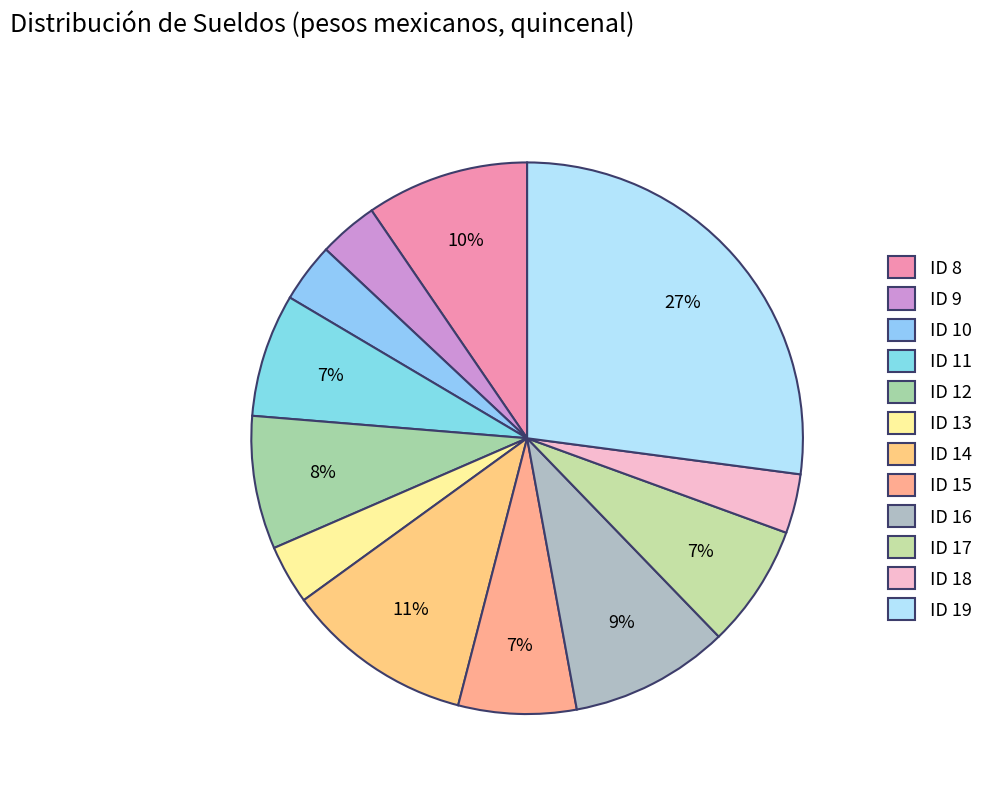

Which category has the smallest portion of the pie?

ID 9